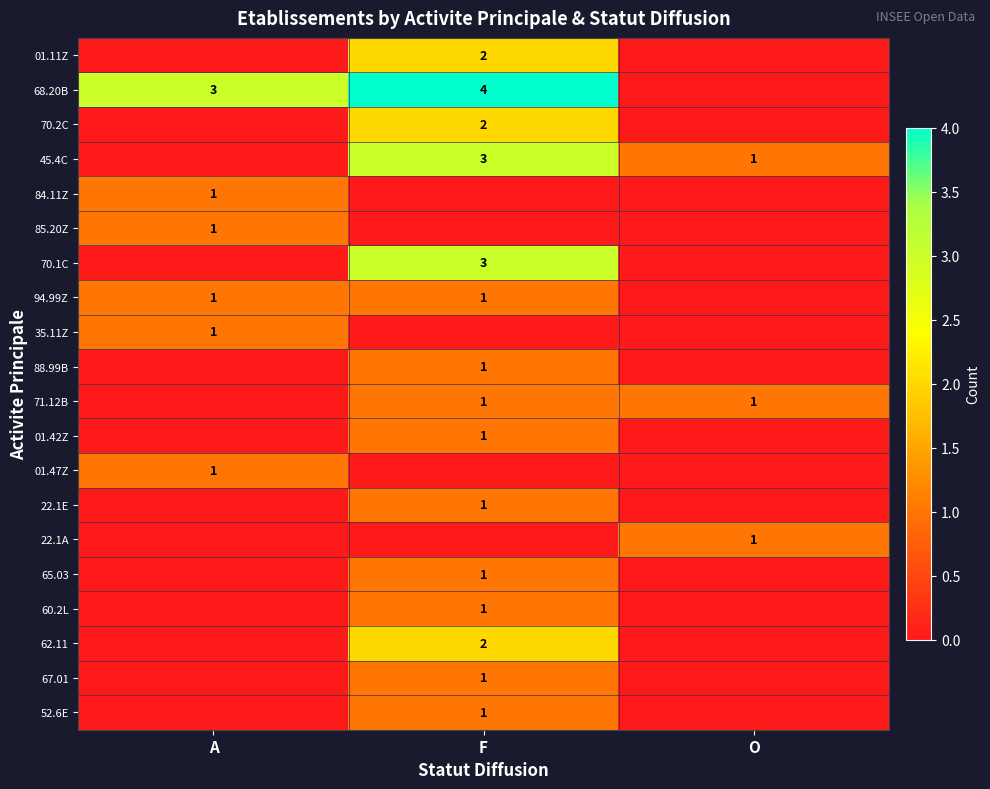

How many values in the 52.6E series exceed 0?

1